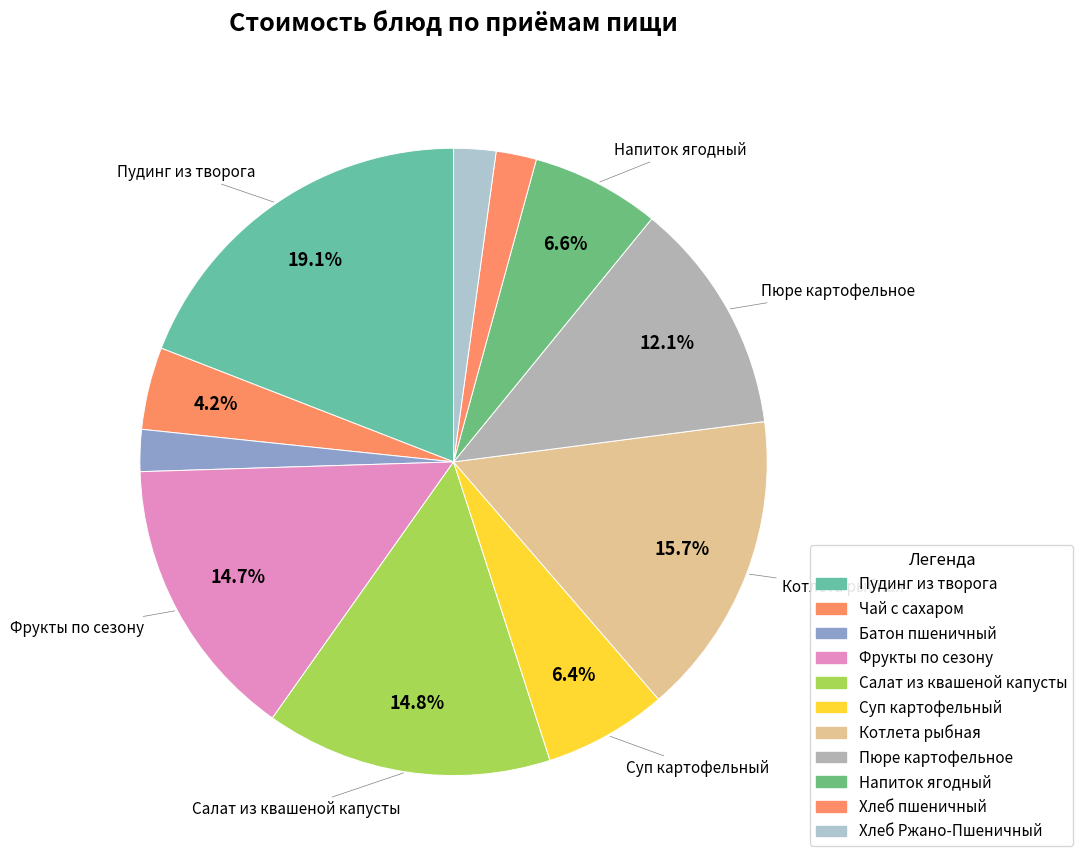

Rank the categories by value from highest to lowest.

Пудинг из творога, Котлета рыбная, Салат из квашеной капусты, Фрукты по сезону, Пюре картофельное, Напиток ягодный, Суп картофельный, Чай с сахаром, Хлеб Ржано-Пшеничный, Батон пшеничный, Хлеб пшеничный